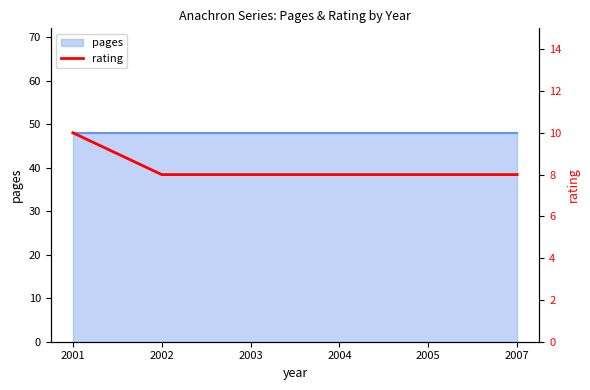

Which label corresponds to the smallest value in the chart?

2002